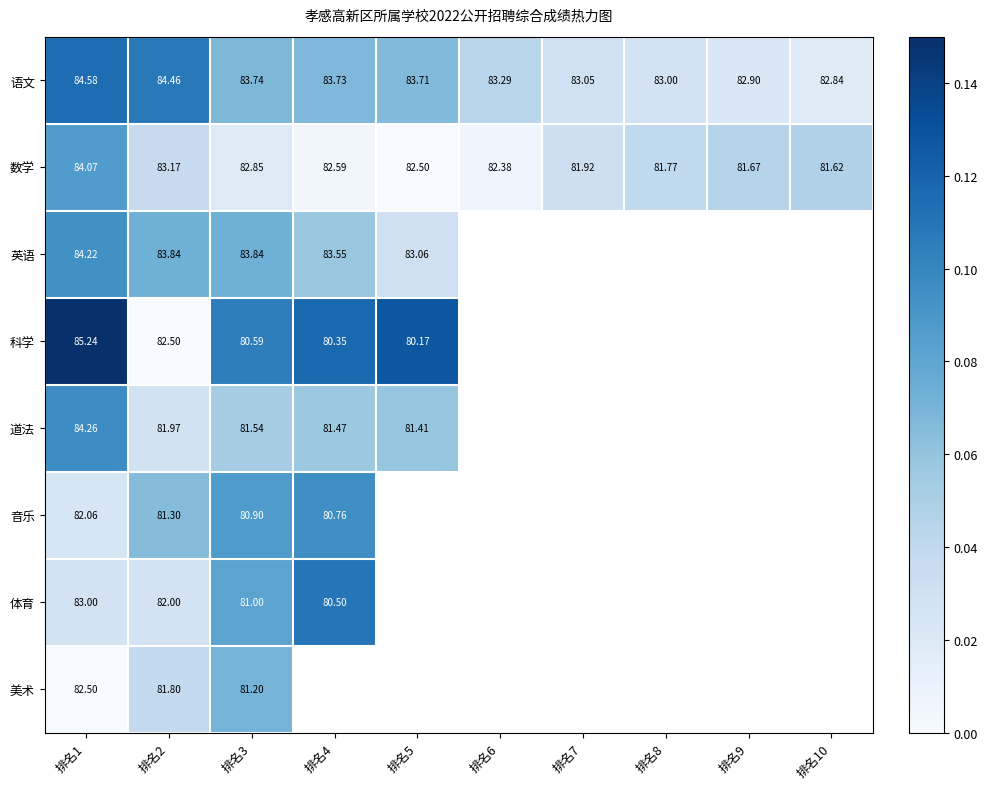

At 排名1, list the series in order from smallest to largest.

音乐, 美术, 体育, 数学, 英语, 道法, 语文, 科学